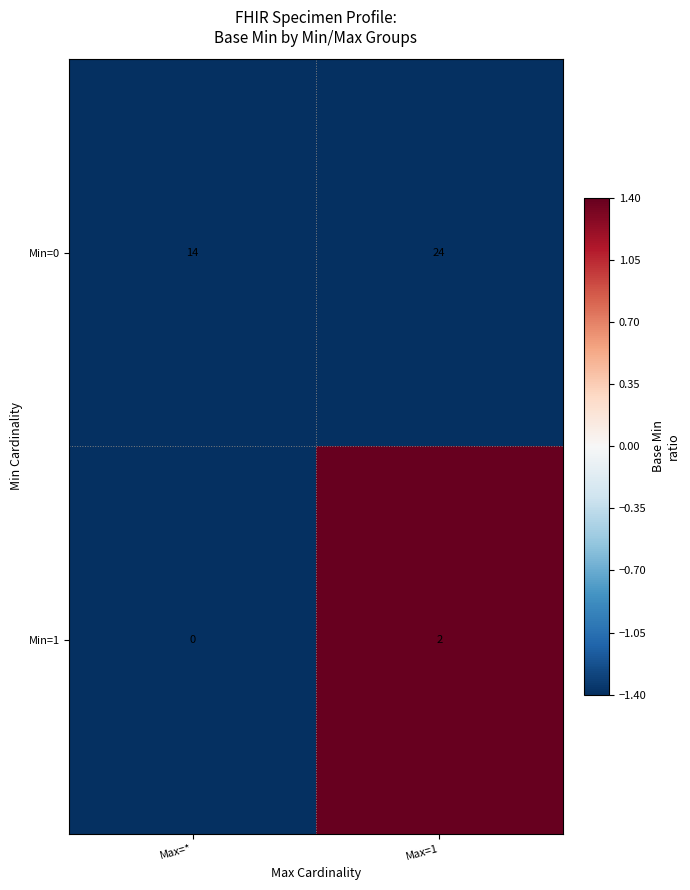

The Min=1 series shows -1 at Max=*. True or false?

False